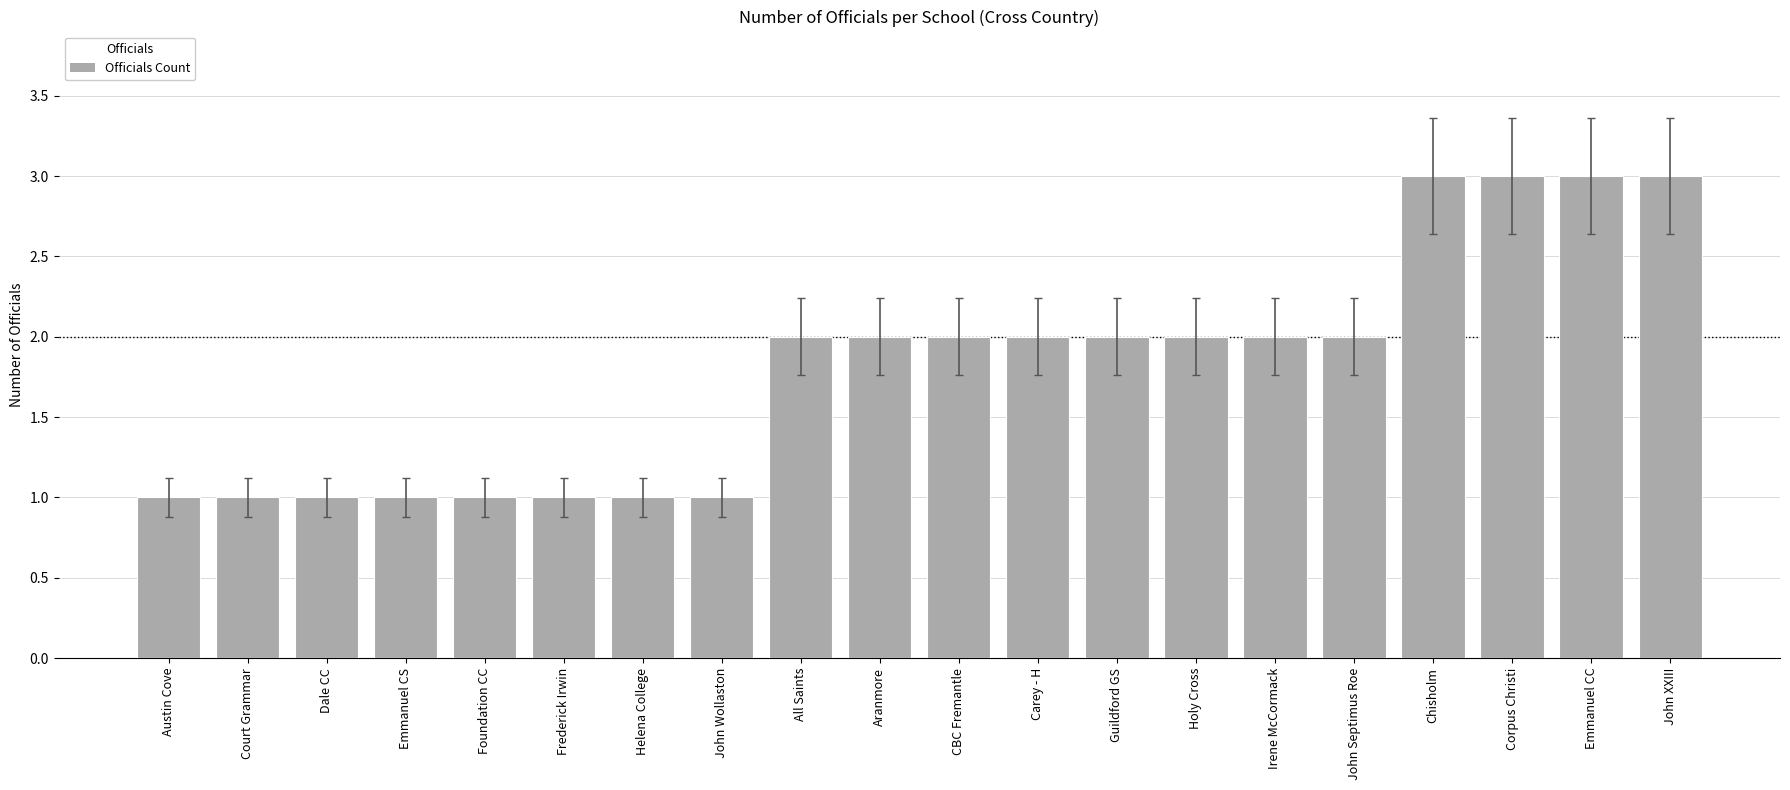

What is the average value?

2